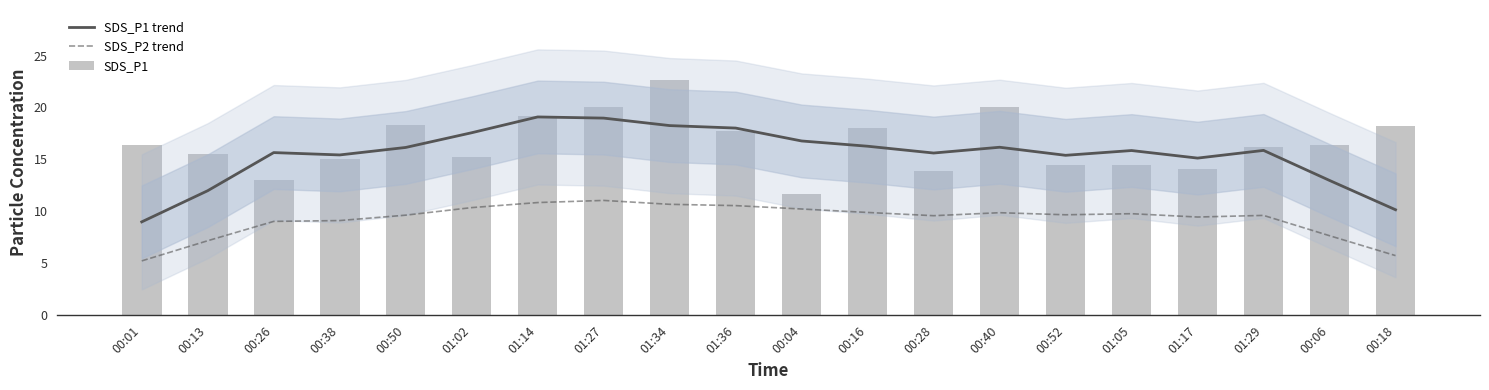

At which category is the sum across all series the highest?

01:34